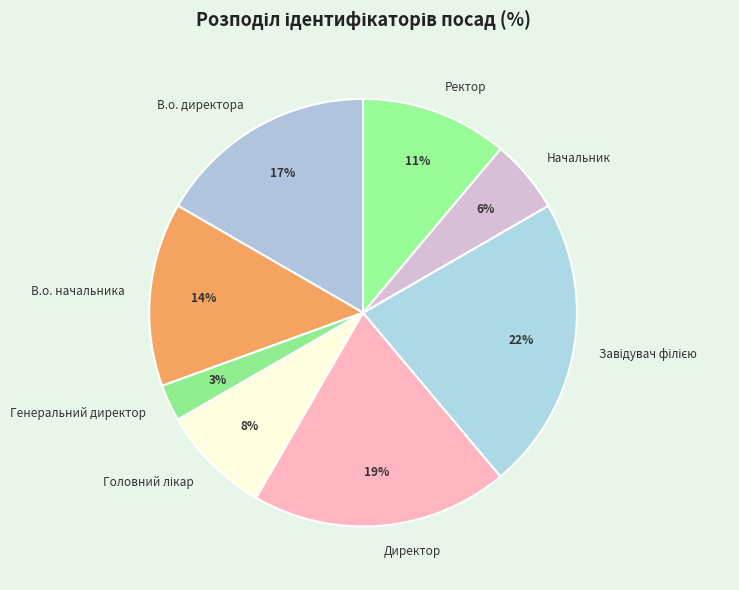

To the nearest percent, what is the average slice percentage?

12%